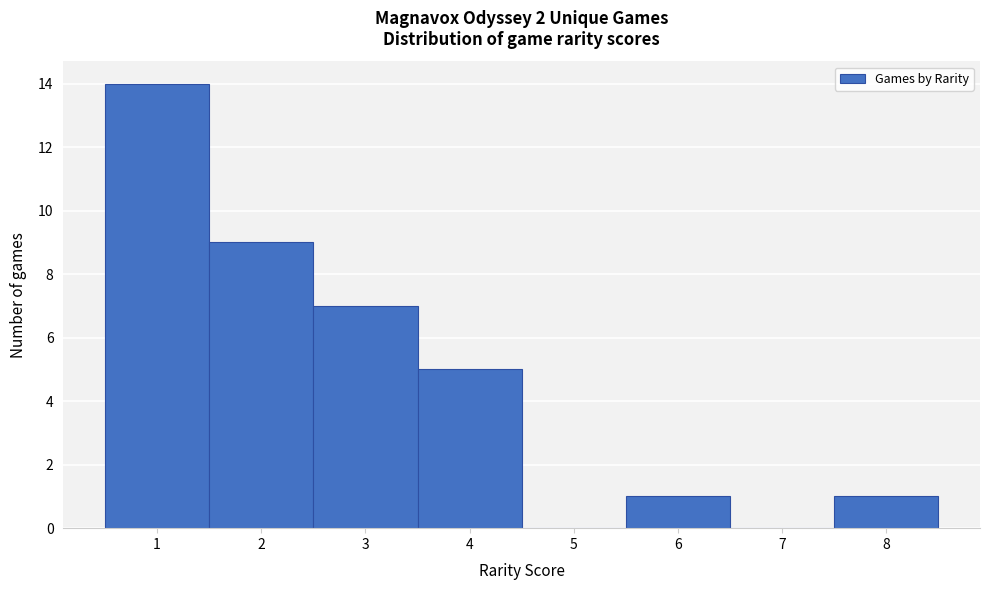

Reading left to right, transcribe this chart: for each bar, give the range it covers on the x-axis and its height. The values are not printed on the chart, so give them approximately, as read against the axis.

0.5 to 1.5: 14
1.5 to 2.5: 9
2.5 to 3.5: 7
3.5 to 4.5: 5
4.5 to 5.5: 0
5.5 to 6.5: 1
6.5 to 7.5: 0
7.5 to 8.5: 1